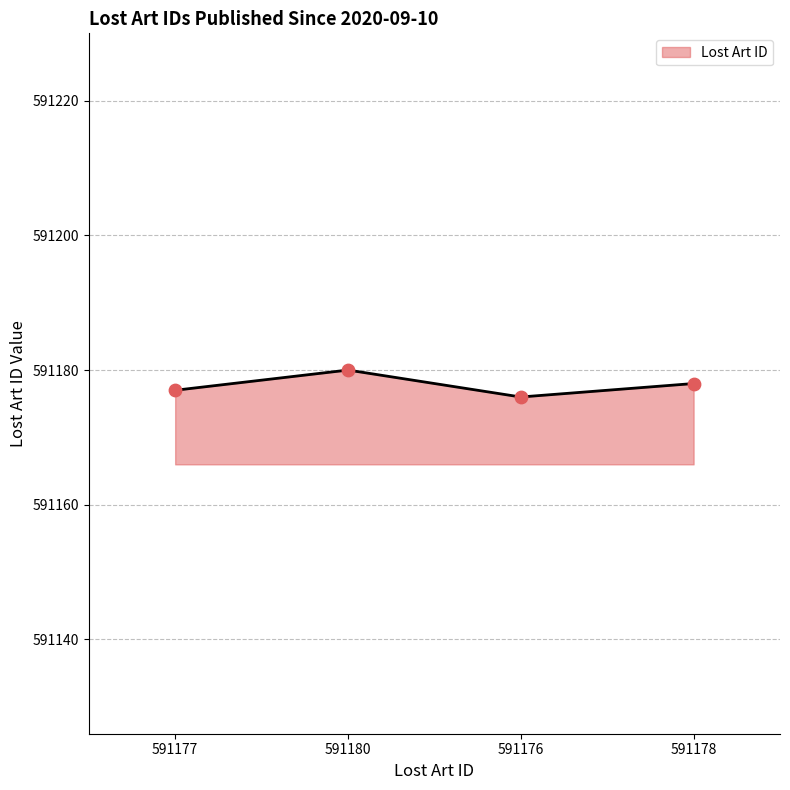

Approximately how many times larger is the value at 591177 compared to 591176?

1.0